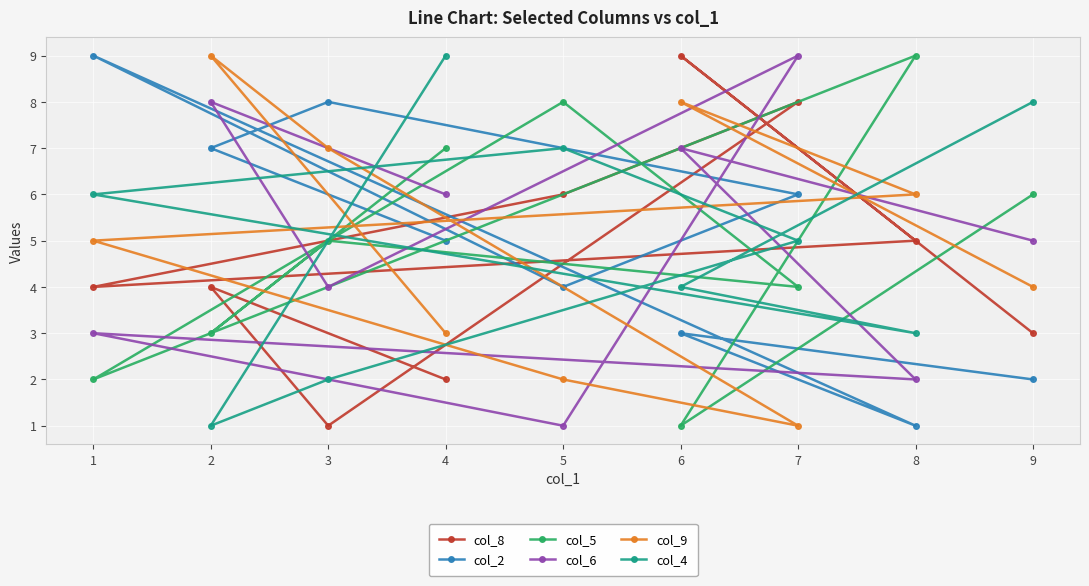

True or false: col_6 has a value of 6 at 4.

True